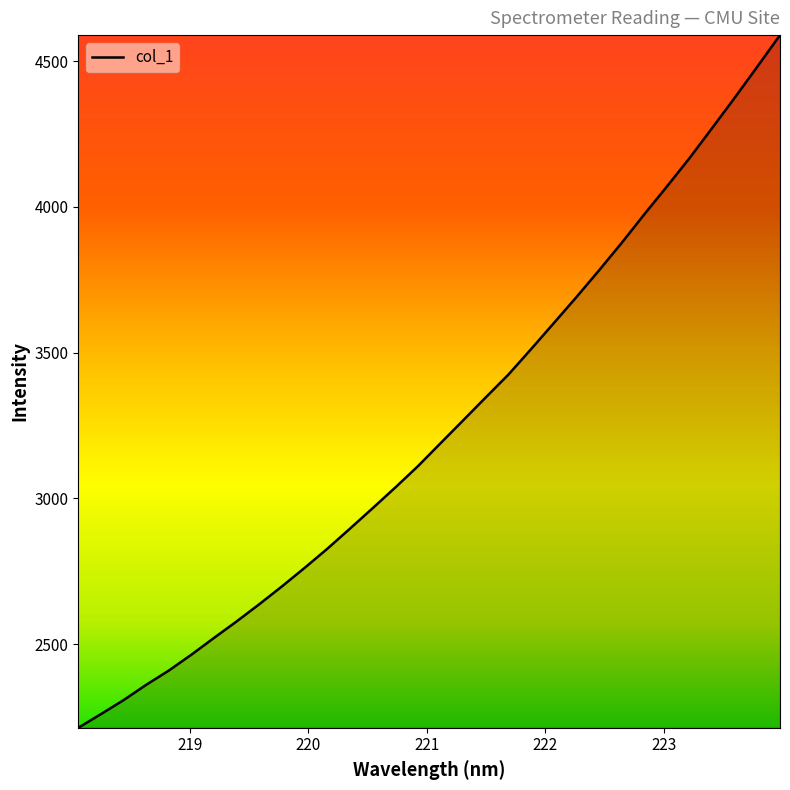

What is the maximum value shown in the chart?

4589.1